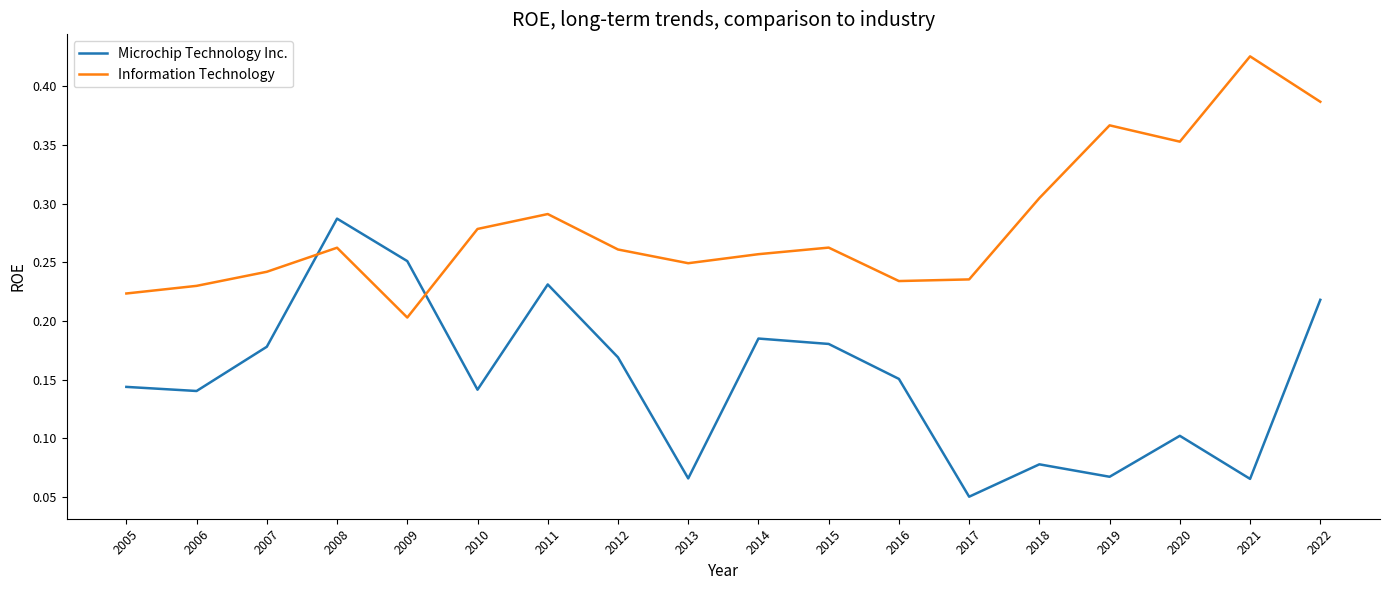

Is the value of Microchip Technology Inc. at 2011 greater than the value of Information Technology at 2010?

No